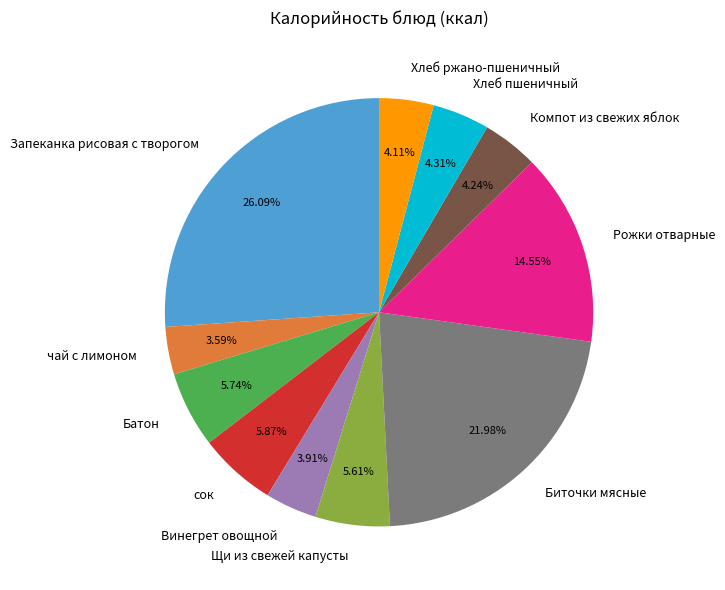

To the nearest percent, what is the combined percentage of Хлеб пшеничный and Хлеб ржано-пшеничный?

8%